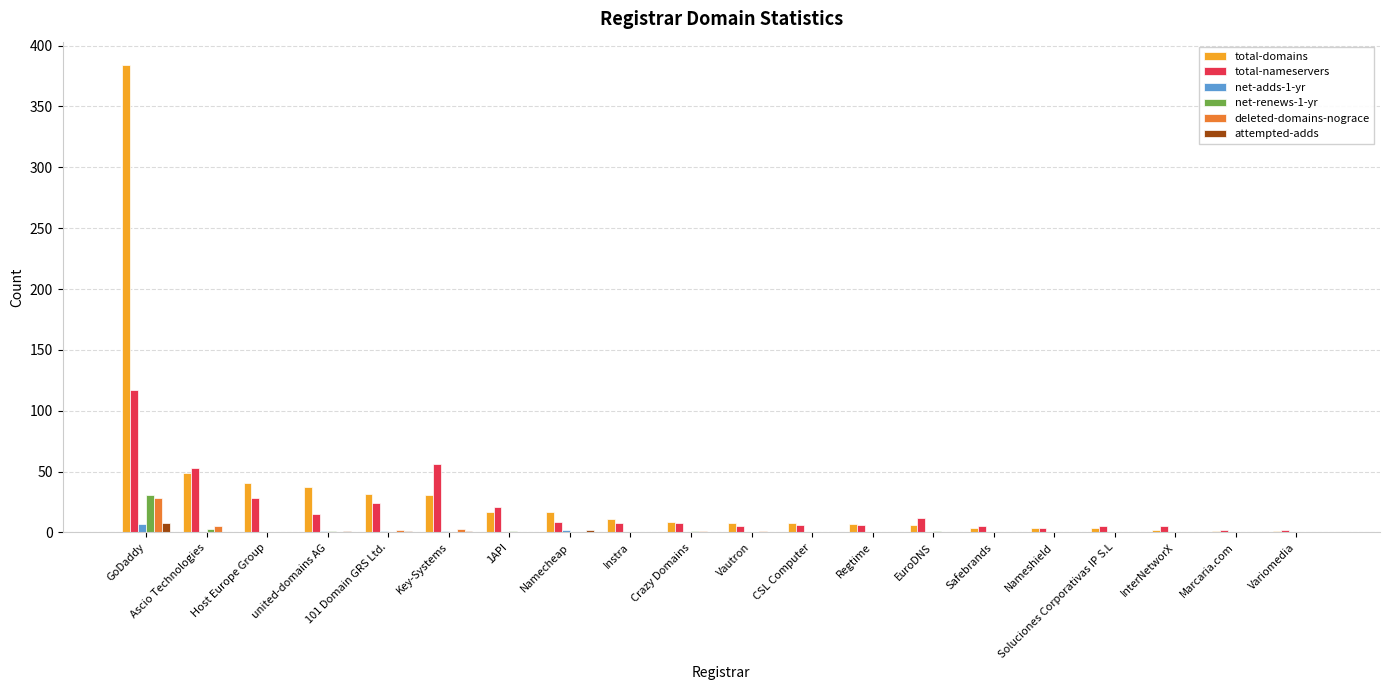

The deleted-domains-nograce series shows 2 at 101 Domain GRS Ltd.. True or false?

True